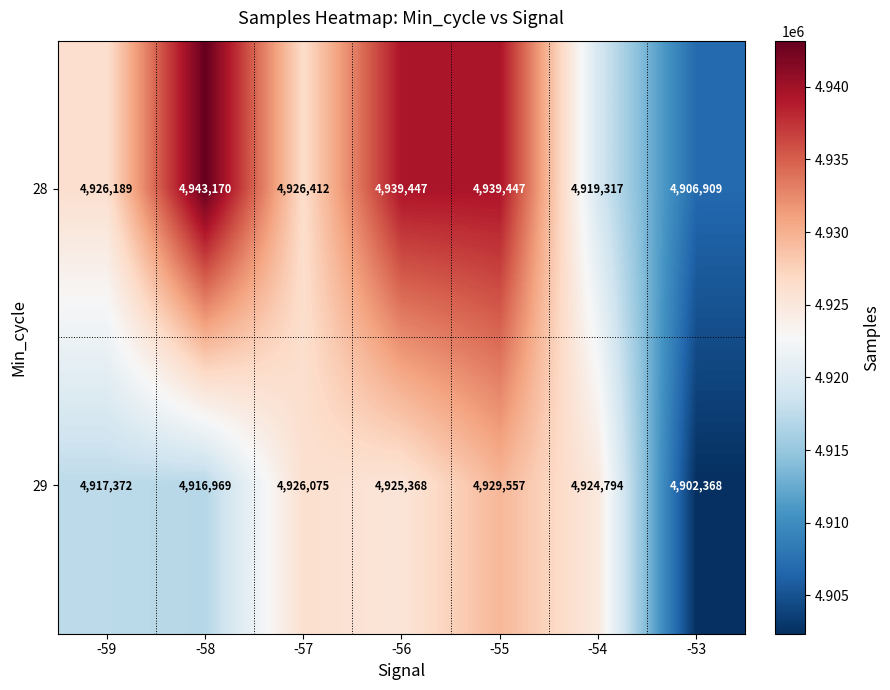

Is it true that 28 equals 4939447 at -55?

True